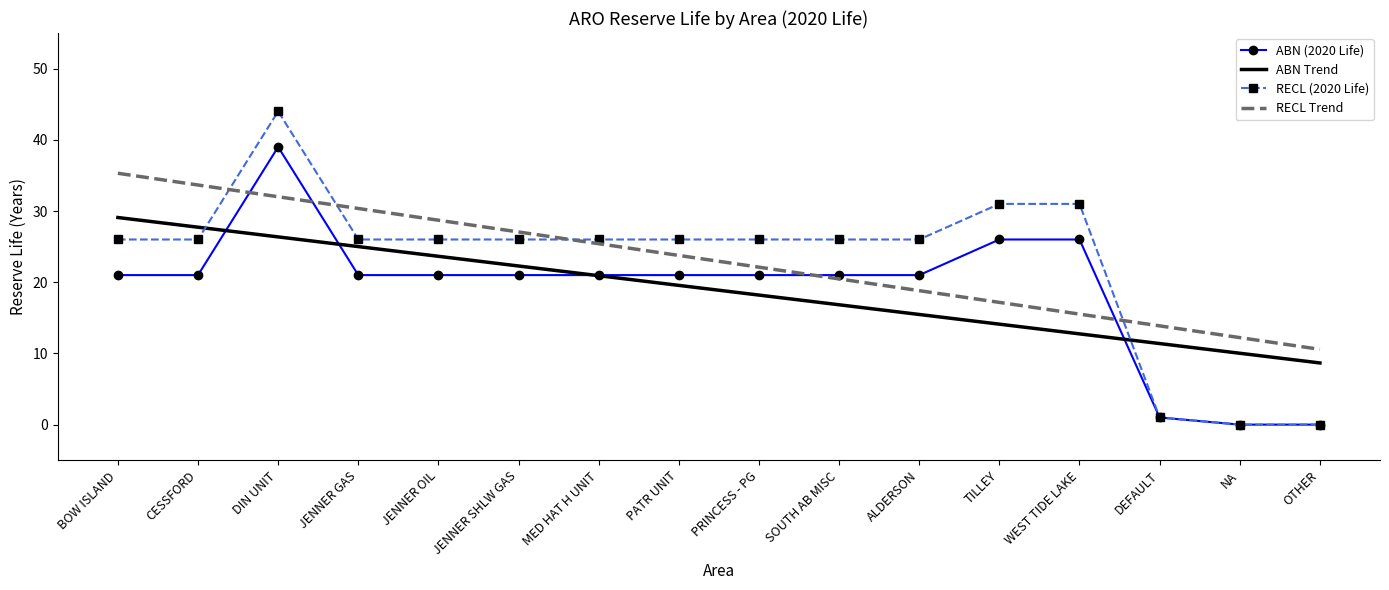

Read the ABN Trend value at TILLEY.

14.1